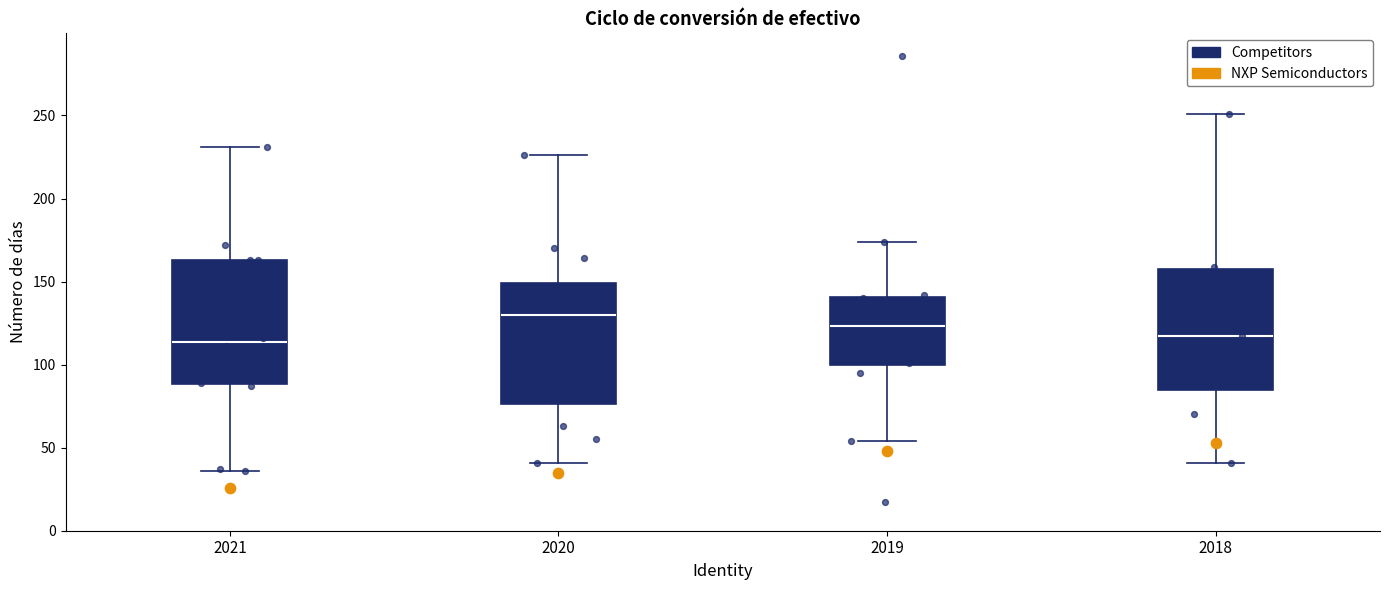

Reading left to right, transcribe this box plot: for each box, give where its median line is, the range the box spans, and where its two whiskers end, as read against the y-axis. The values are not printed on the chart, so give them approximately, as read against the axis.

2021: median 115, box 90 to 165, whiskers 35 to 230
2020: median 130, box 75 to 150, whiskers 40 to 225
2019: median 125, box 100 to 140, whiskers 55 to 175
2018: median 115, box 85 to 160, whiskers 40 to 250